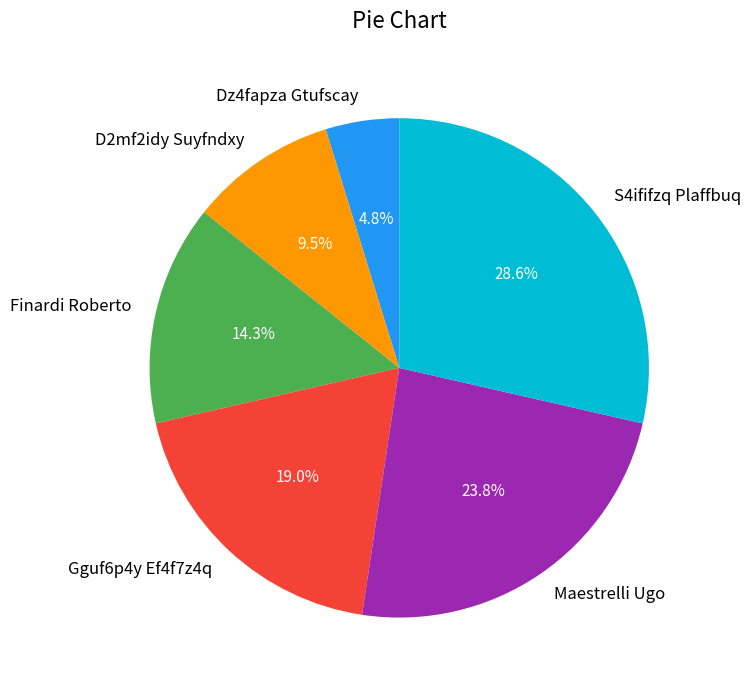

How many segments does this pie chart have?

6